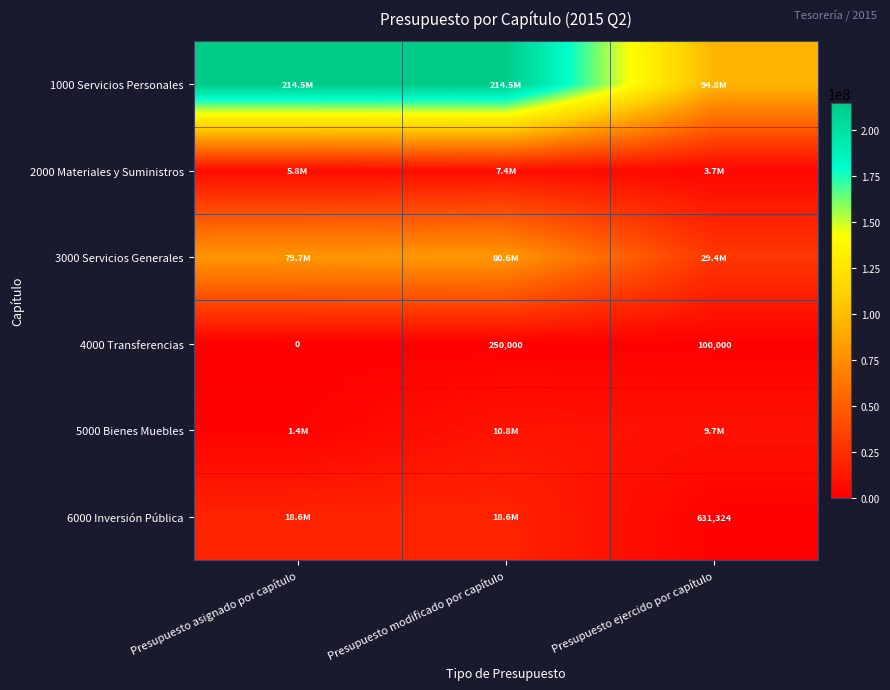

Is it true that 4000 Transferencias equals 171327 at Presupuesto asignado por capítulo?

False